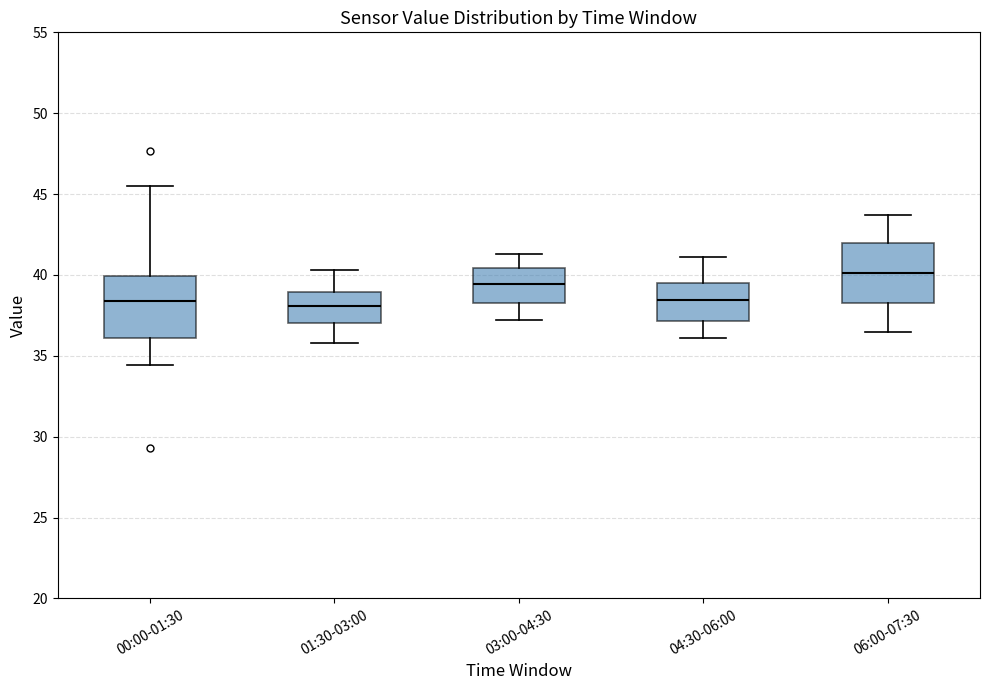

Which box has the highest median line?

06:00-07:30